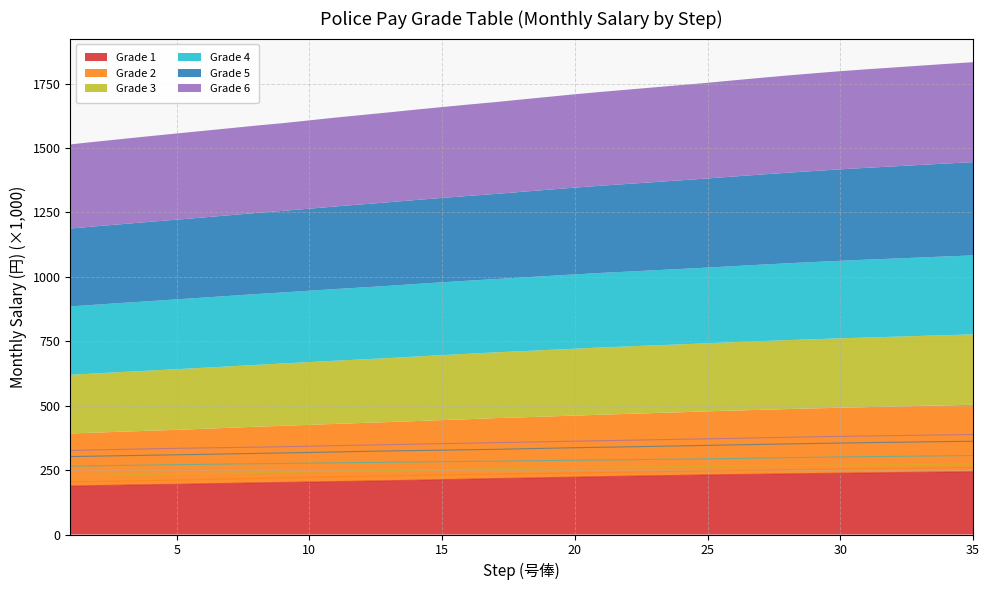

What is the difference between the maximum and minimum values in the Grade 3 series?

45.3